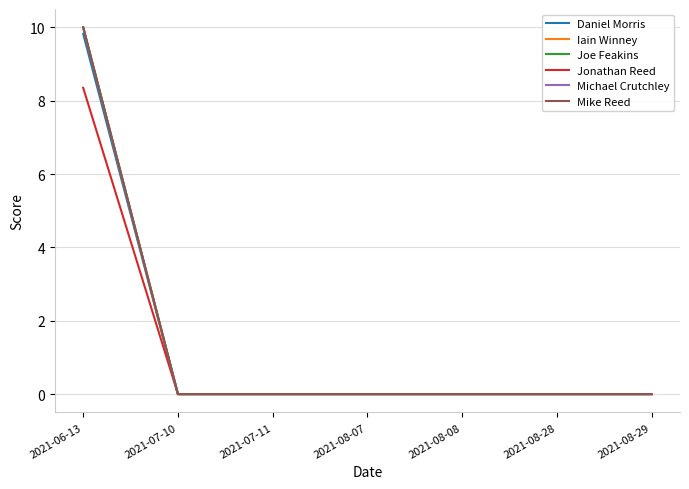

Reading right to left, what are all the values shown in this chart?

Daniel Morris: 0.0	0.0	0.0	0.0	0.0	0.0	9.8
Iain Winney: 0.0	0.0	0.0	0.0	0.0	0.0	10.0
Joe Feakins: 0.0	0.0	0.0	0.0	0.0	0.0	10.0
Jonathan Reed: 0.0	0.0	0.0	0.0	0.0	0.0	8.3
Michael Crutchley: 0.0	0.0	0.0	0.0	0.0	0.0	10.0
Mike Reed: 0.0	0.0	0.0	0.0	0.0	0.0	10.0